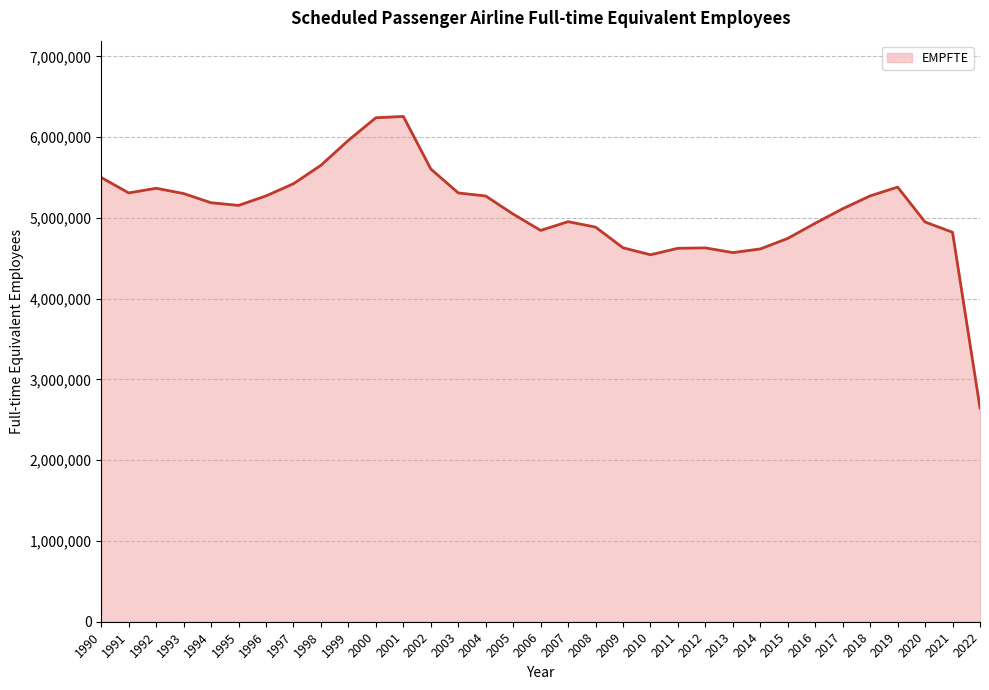

What is the maximum value shown in the chart?

6255523